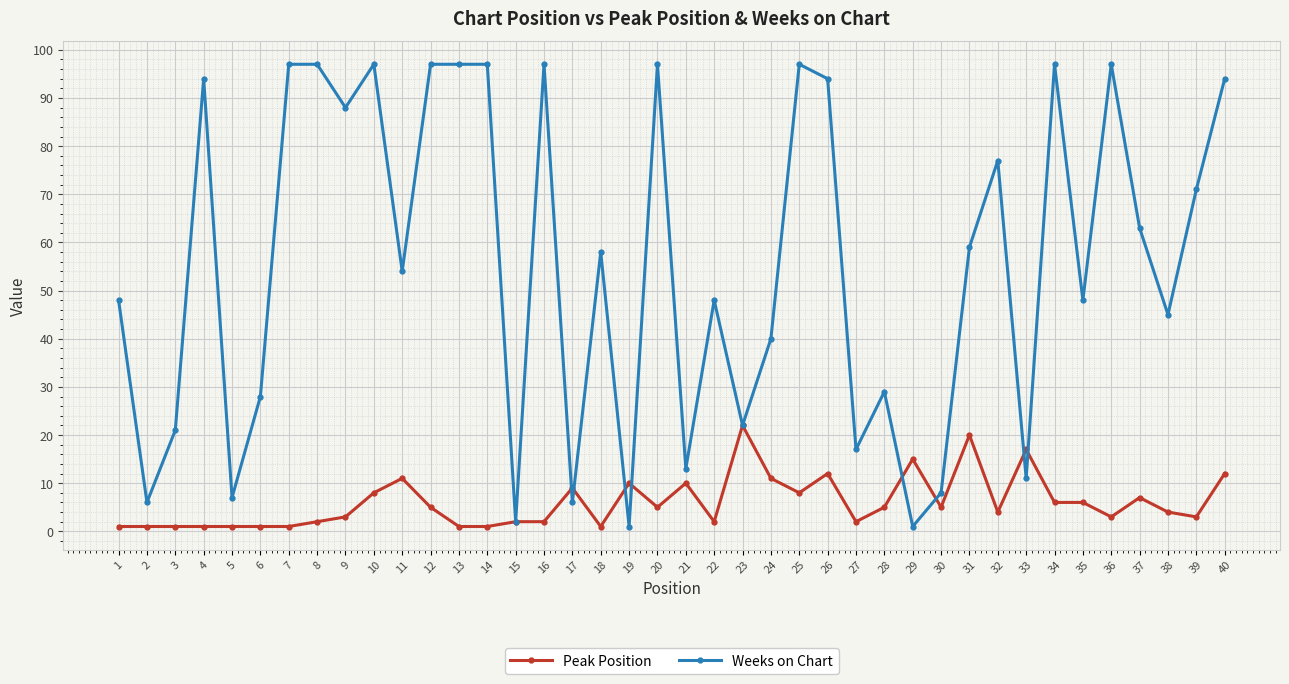

Reading left to right, extract all data points from this chart.

Peak Position: 1=1	2=1	3=1	4=1	5=1	6=1	7=1	8=2	9=3	10=8	11=11	12=5	13=1	14=1	15=2	16=2	17=9	18=1	19=10	20=5	21=10	22=2	23=22	24=11	25=8	26=12	27=2	28=5	29=15	30=5	31=20	32=4	33=17	34=6	35=6	36=3	37=7	38=4	39=3	40=12
Weeks on Chart: 1=48	2=6	3=21	4=94	5=7	6=28	7=97	8=97	9=88	10=97	11=54	12=97	13=97	14=97	15=2	16=97	17=6	18=58	19=1	20=97	21=13	22=48	23=22	24=40	25=97	26=94	27=17	28=29	29=1	30=8	31=59	32=77	33=11	34=97	35=48	36=97	37=63	38=45	39=71	40=94